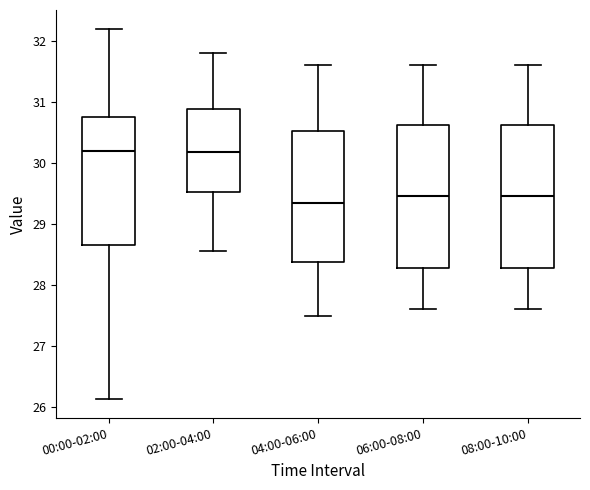

Reading left to right, transcribe this box plot: for each box, give where its median line is, the range the box spans, and where its two whiskers end, as read against the y-axis. The values are not printed on the chart, so give them approximately, as read against the axis.

00:00-02:00: median 30.2, box 28.7 to 30.8, whiskers 26.1 to 32.2
02:00-04:00: median 30.2, box 29.5 to 30.9, whiskers 28.6 to 31.8
04:00-06:00: median 29.4, box 28.4 to 30.5, whiskers 27.5 to 31.6
06:00-08:00: median 29.5, box 28.3 to 30.6, whiskers 27.6 to 31.6
08:00-10:00: median 29.5, box 28.3 to 30.6, whiskers 27.6 to 31.6